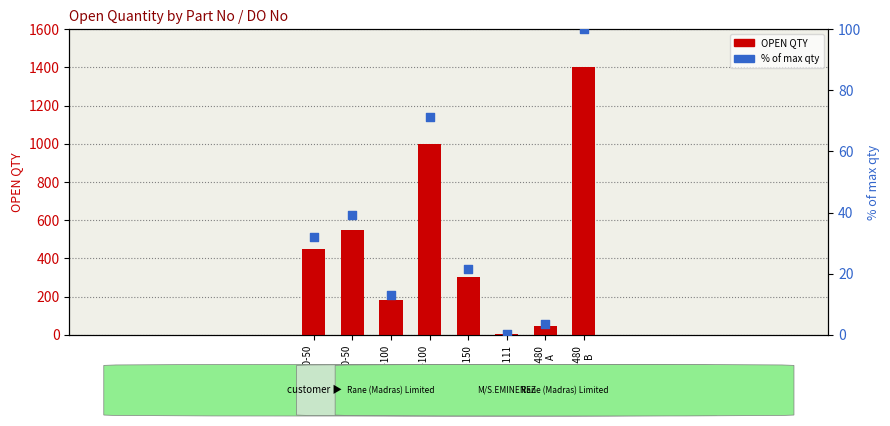

Is the value of % of max qty at 3404203480
-010M A greater than the value of OPEN QTY at 340409590-50
B?

No